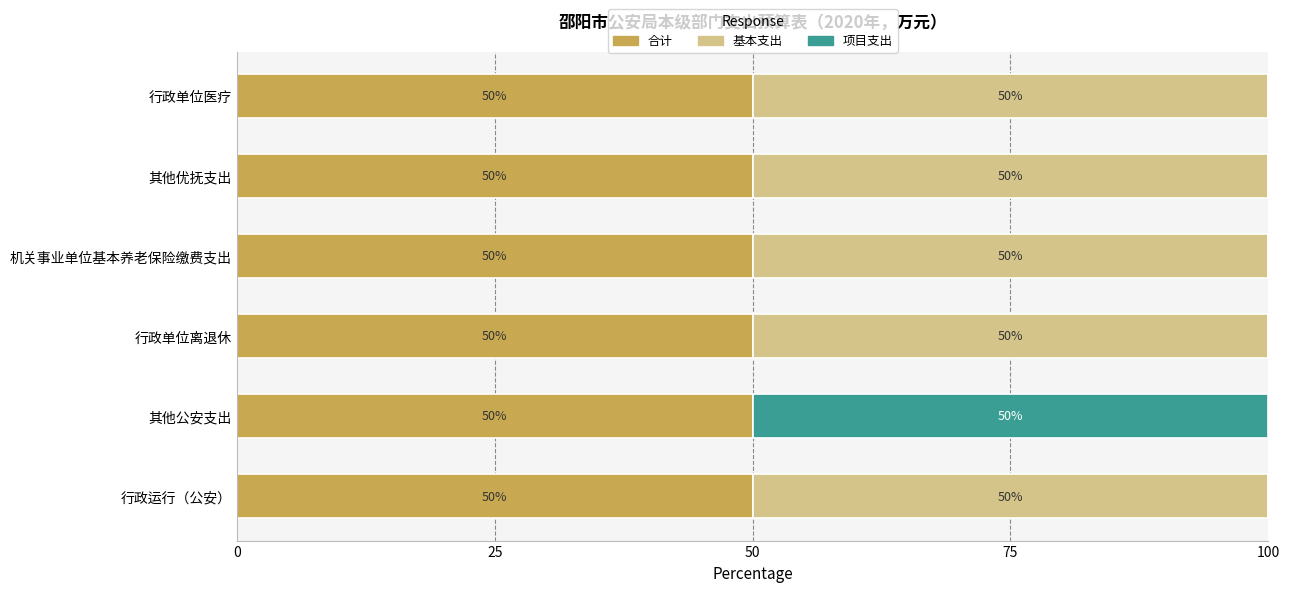

What is the maximum value for 合计?

50